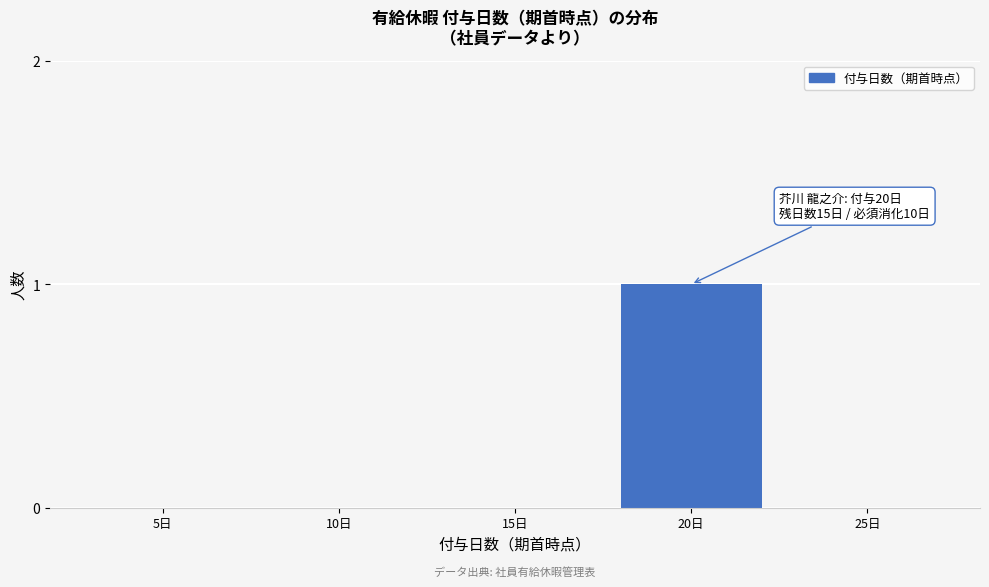

Reading left to right, what are all the values shown in this chart?

5日=0	10日=0	15日=0	20日=1	25日=0